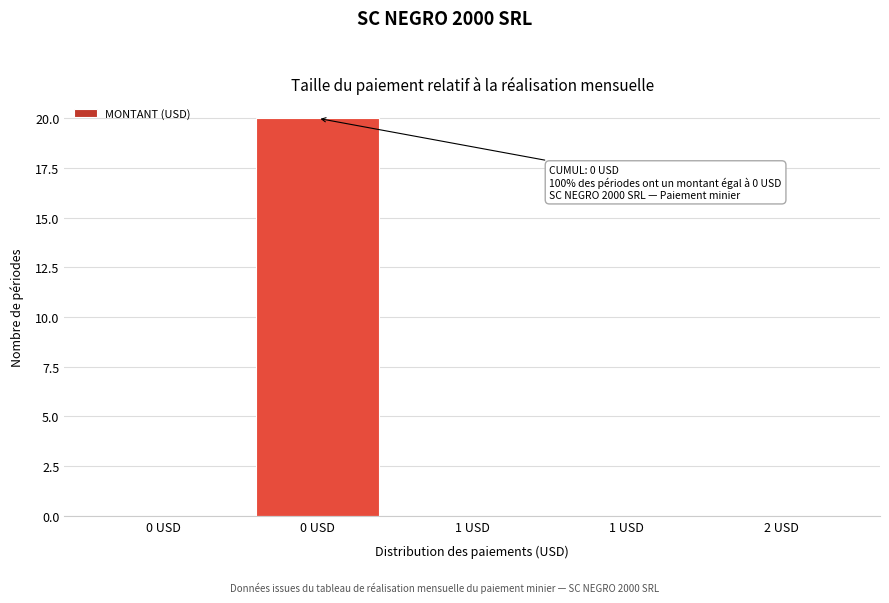

Count the number of data series in this chart.

1